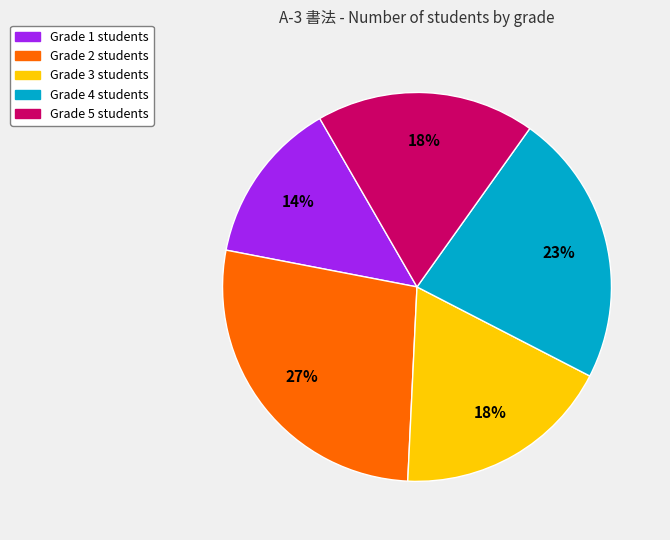

Is it true that Grade 3 students is 18% of the pie?

True